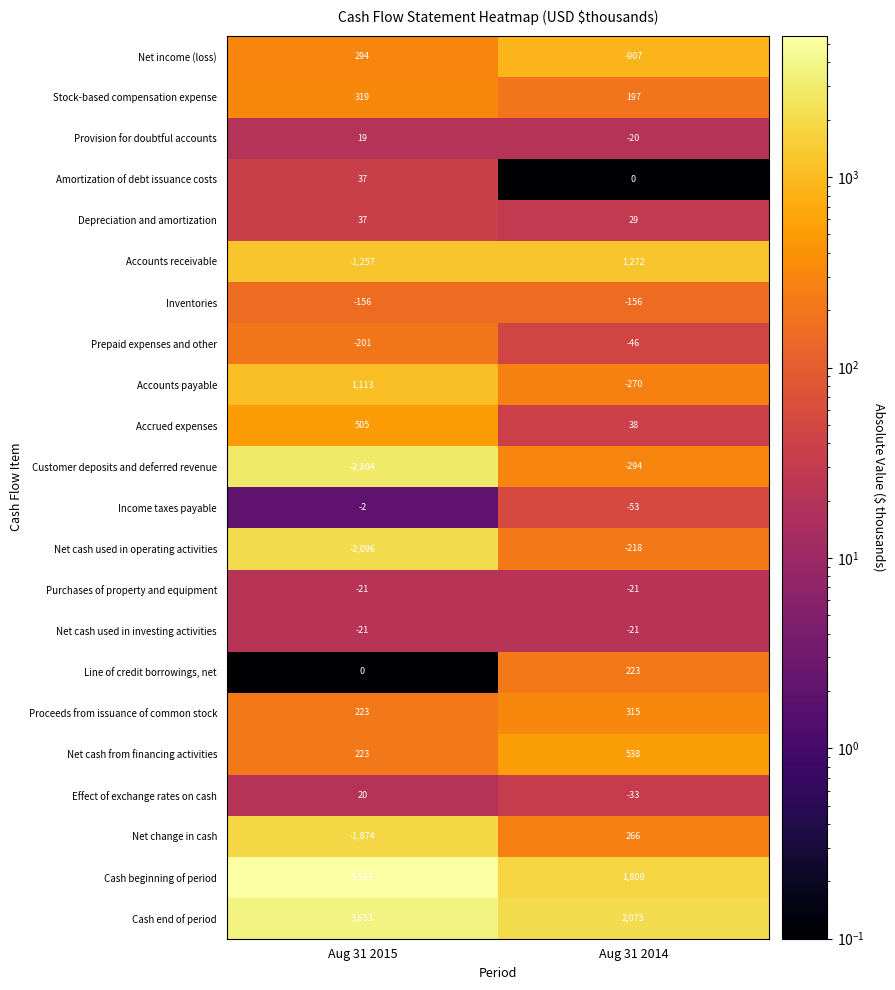

How many distinct data groups are displayed?

22